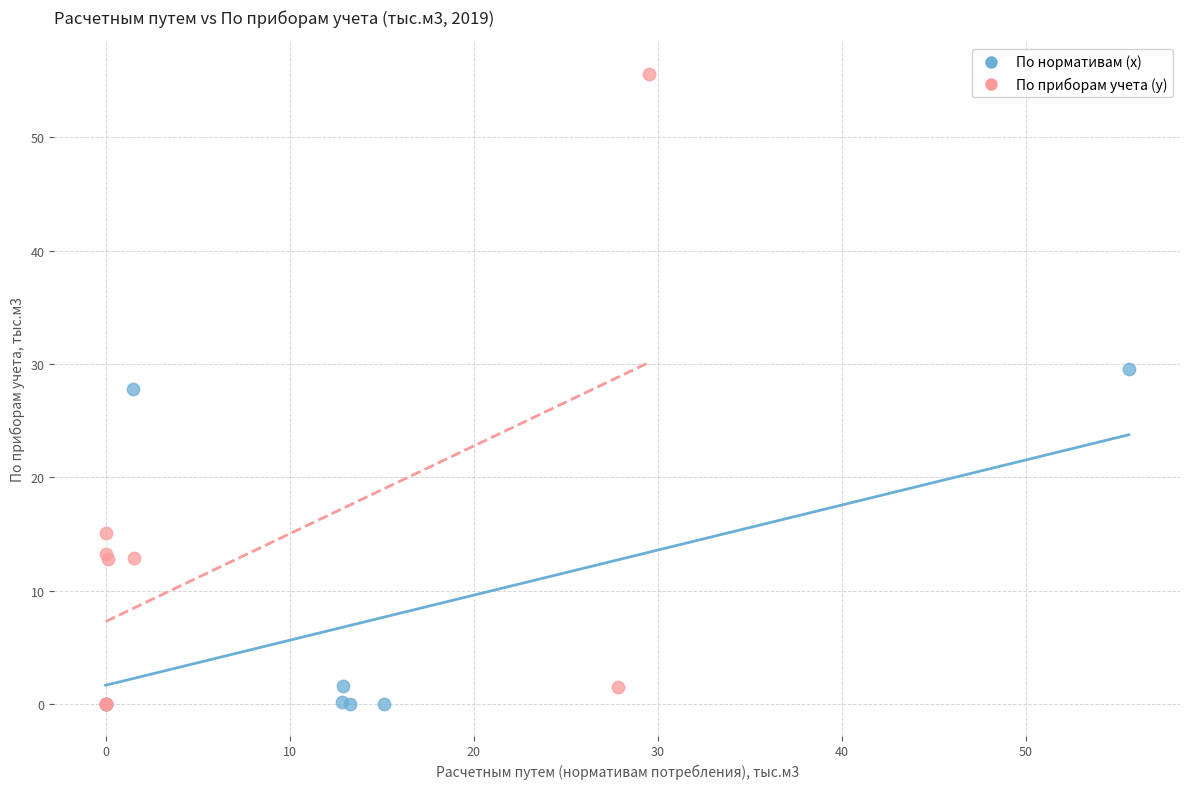

Which series reaches the maximum Y coordinate?

По приборам учета (y)